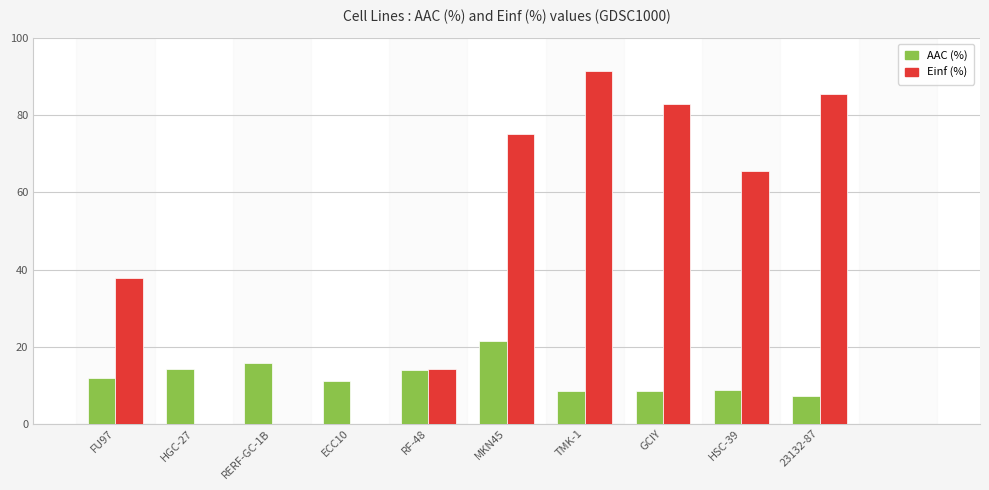

At which category does the chart reach its peak across all series?

TMK-1